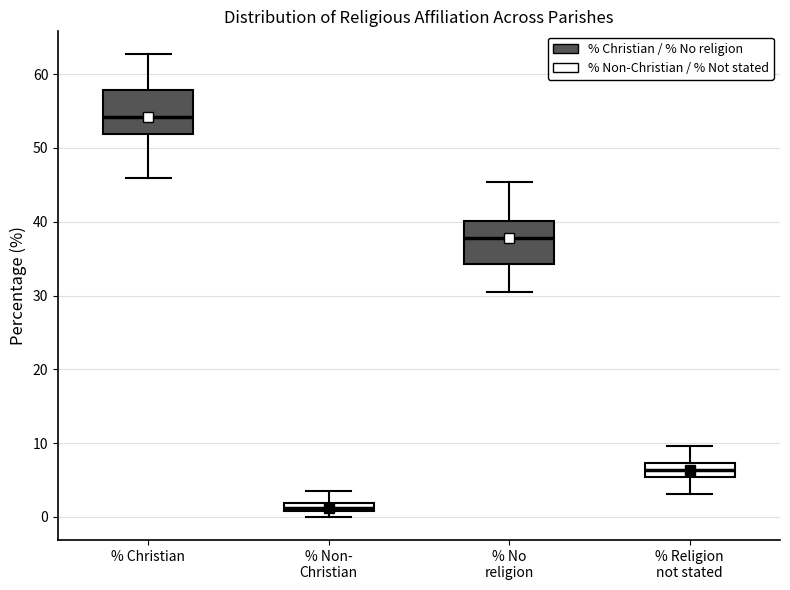

Where is the lower edge of the box for % Religion not stated on the y-axis? The values are not printed on the chart, so give them approximately, as read against the axis.

5